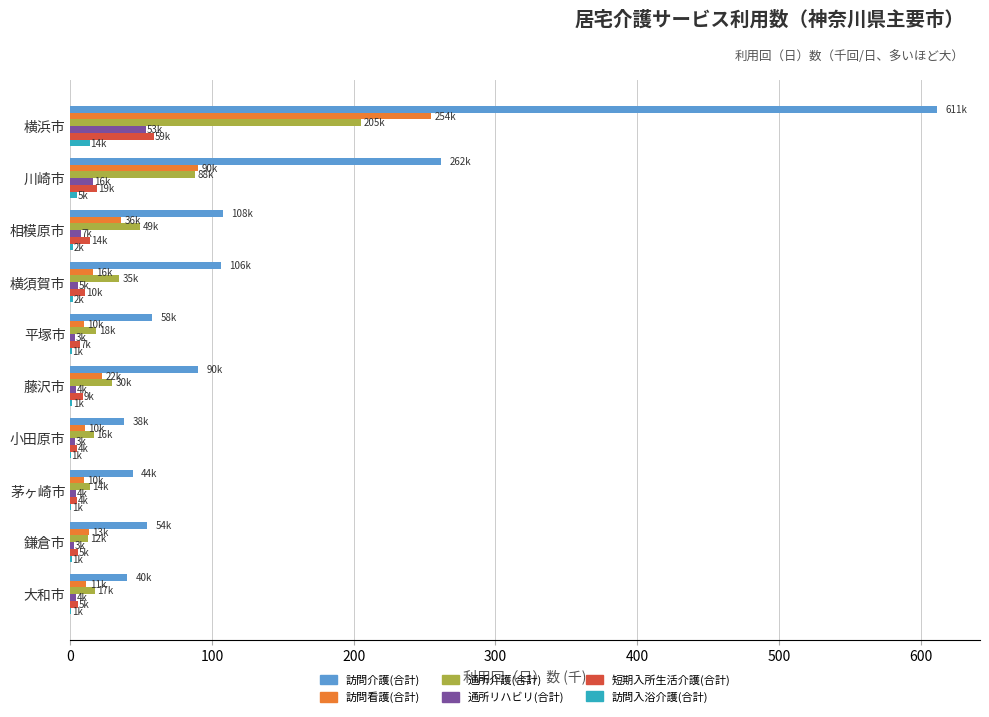

How many data points in 通所リハビリ(合計) are above 4?

5